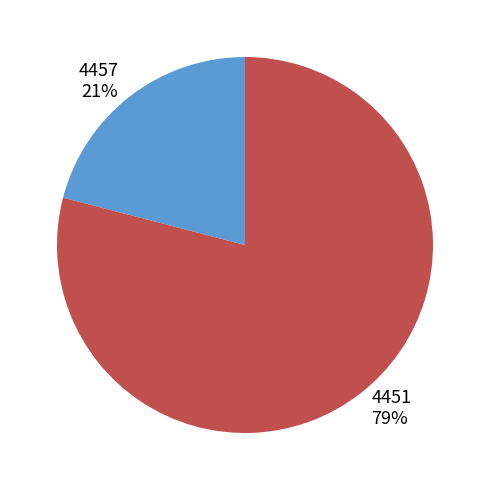

What is the ratio of the value at 4451 79% to the value at 4457 21%?

3.8